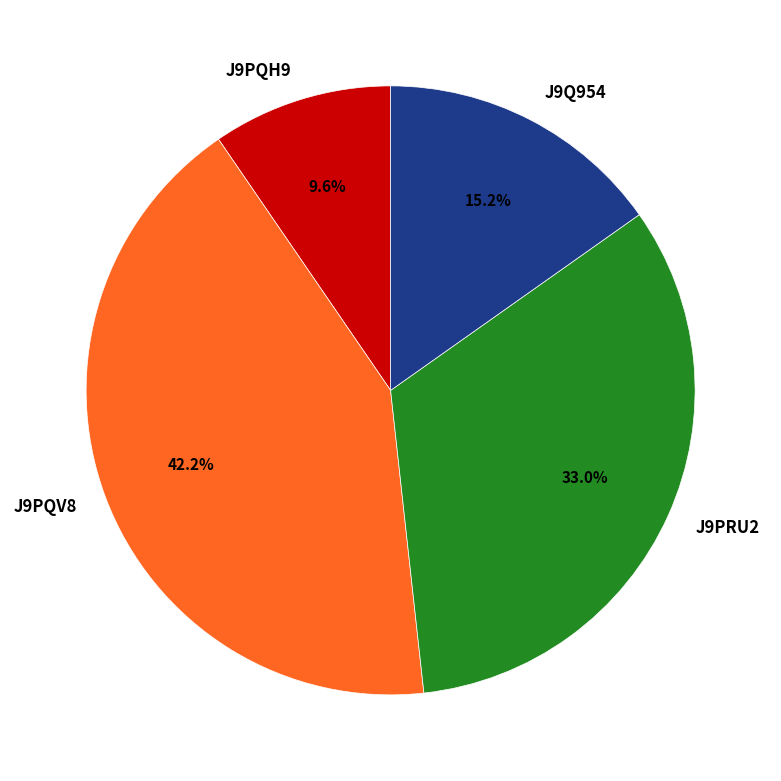

The J9PQV8 slice represents 57% of the pie. True or false?

False